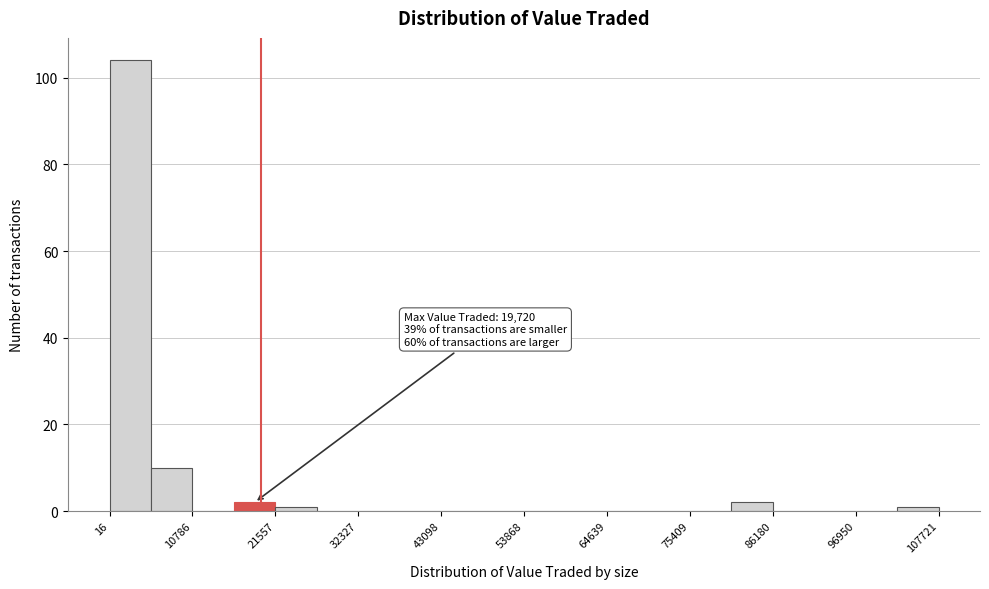

Read against the x-axis, roughly where is the centre of the tallest bar?

2000